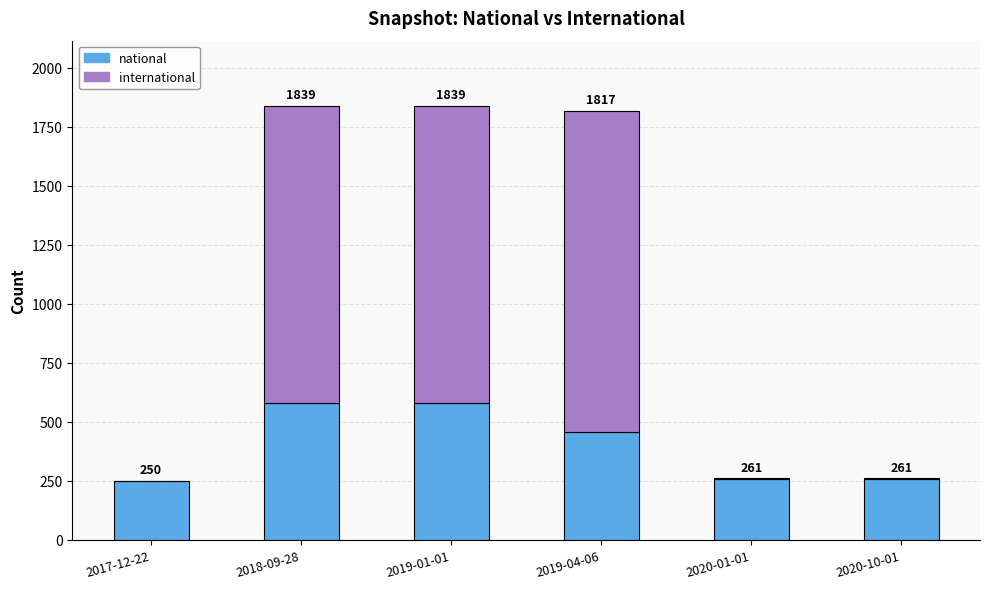

What is the total value across all series at 2020-01-01?

261